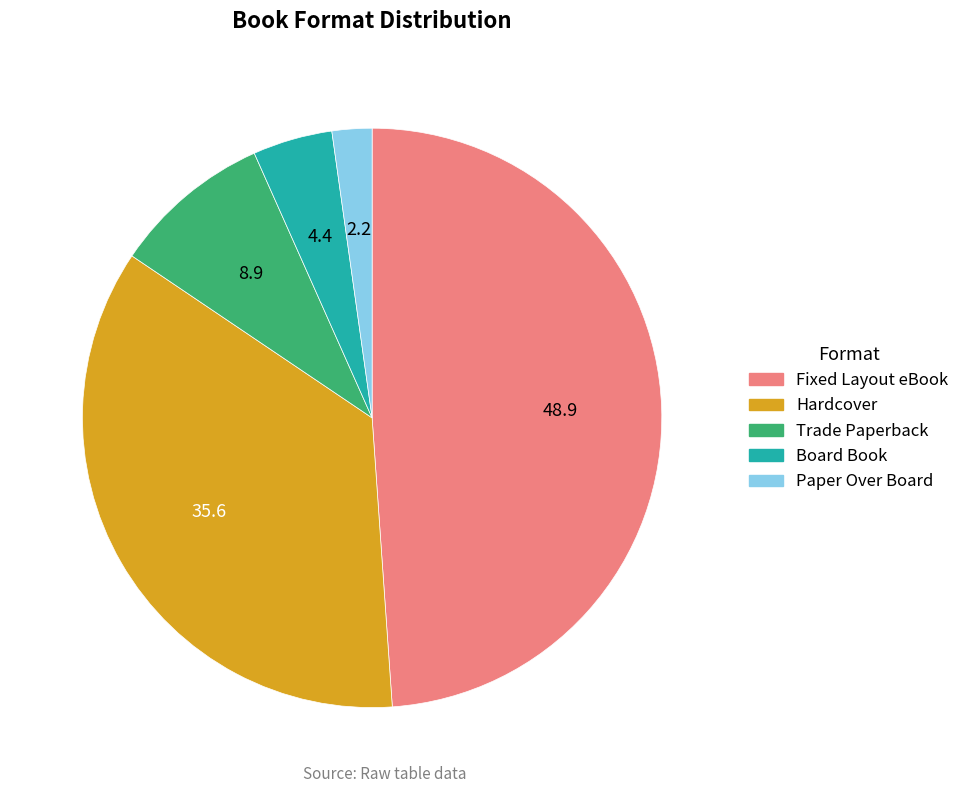

Between Board Book and Paper Over Board, which is larger?

Board Book